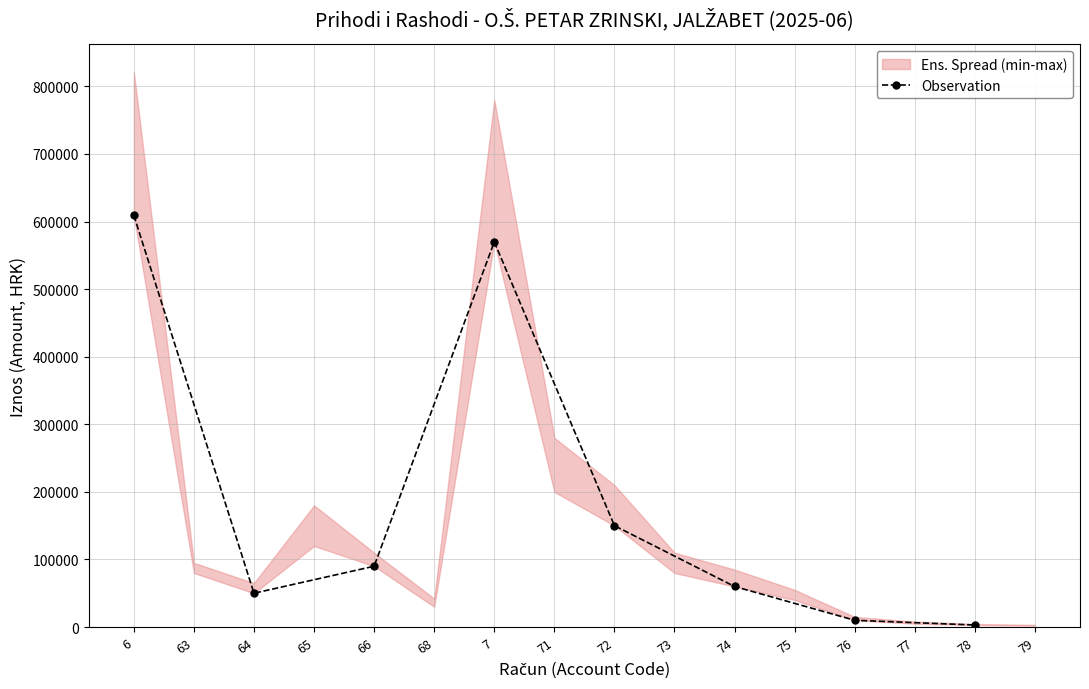

Reading left to right, transcribe all the data shown in this chart.

609208.3	50000.0	90000.0	570000.0	150000.0	60000.0	10000.0	3000.0